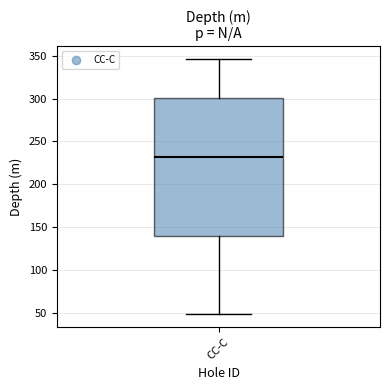

Transcribe this box plot: give where the median line is, the range the box spans, and where the two whiskers end, as read against the y-axis. The values are not printed on the chart, so give them approximately, as read against the axis.

median 230, box 140 to 300, whiskers 50 to 345